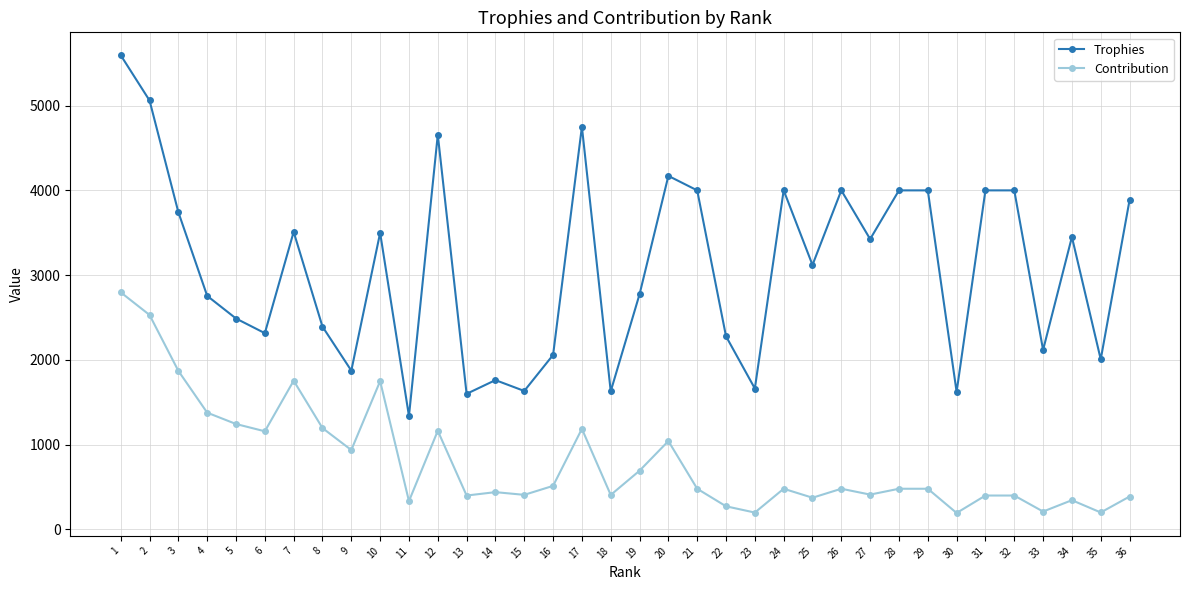

What is the sum of the Trophies values at 16 and 21?

6060